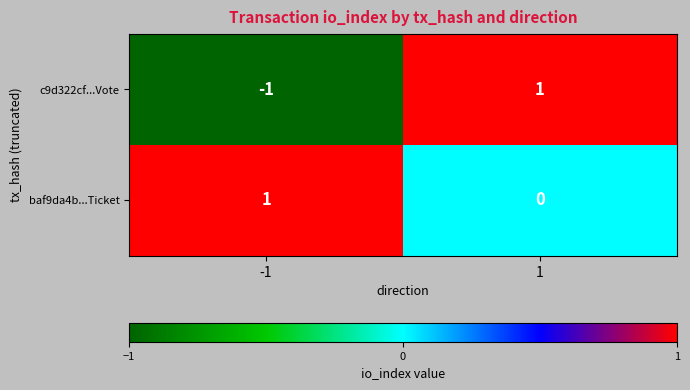

Which series has the widest spread of values?

c9d322cf...Vote